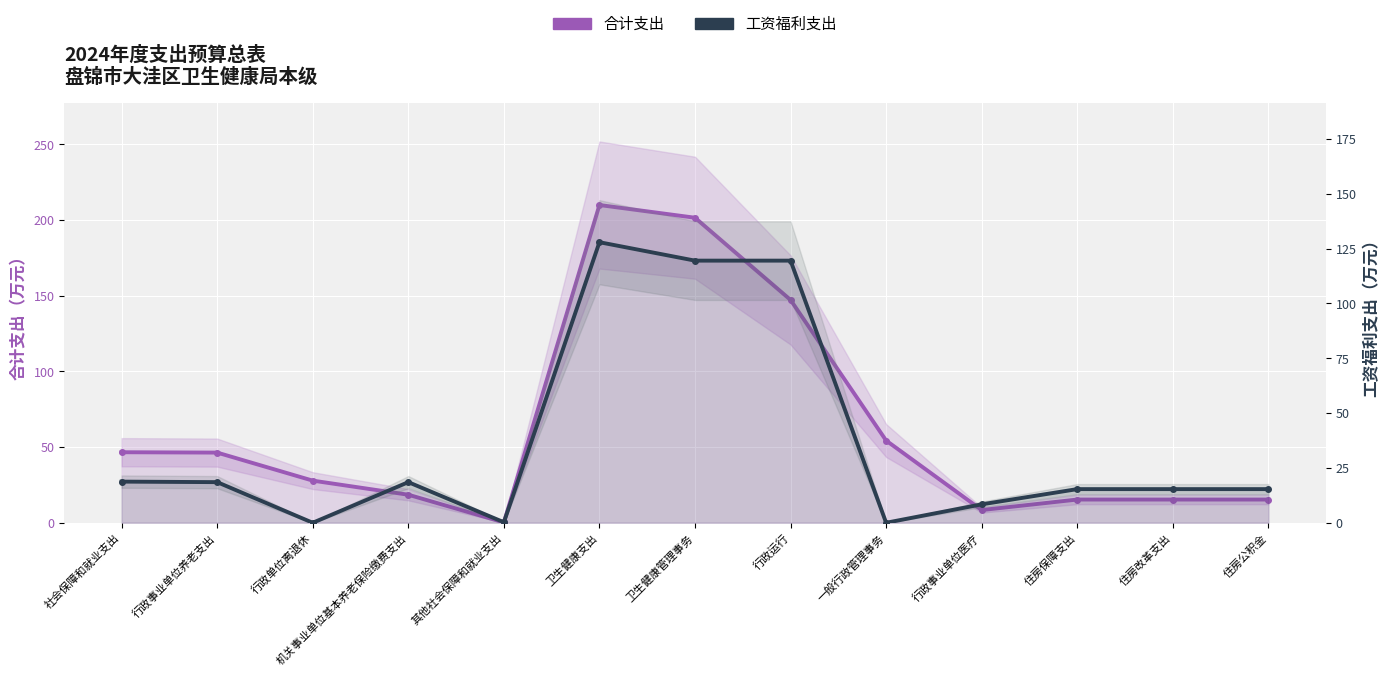

What is the sum of the 工资福利支出 values at 卫生健康支出 and 住房公积金?

143.2